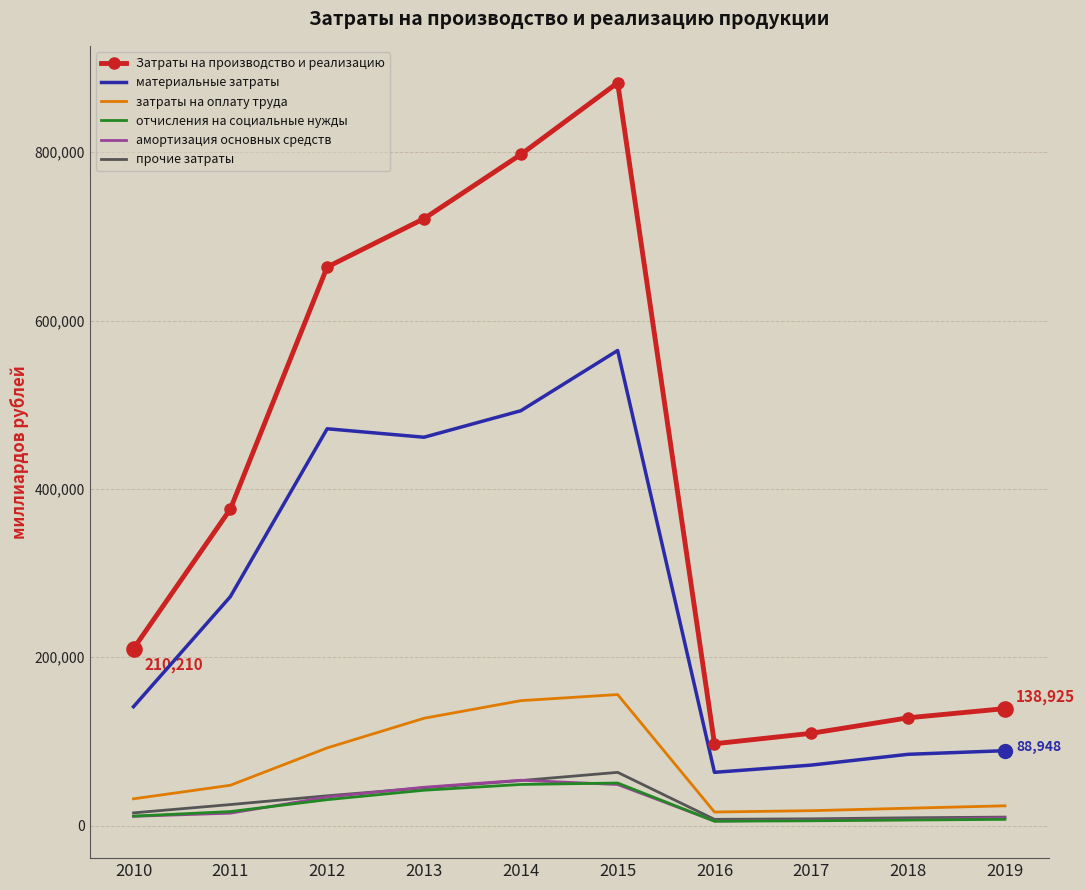

At which category is the sum across all series the highest?

2015